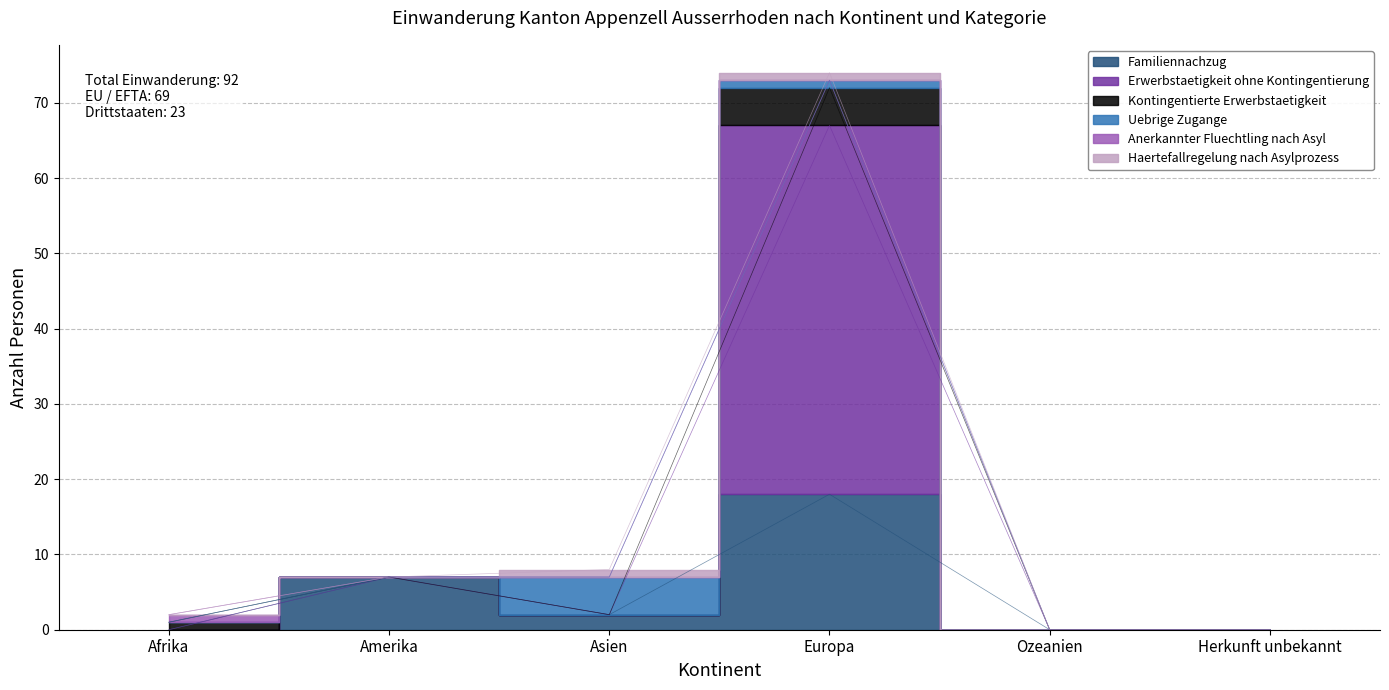

What position from the right is Herkunft unbekannt?

1